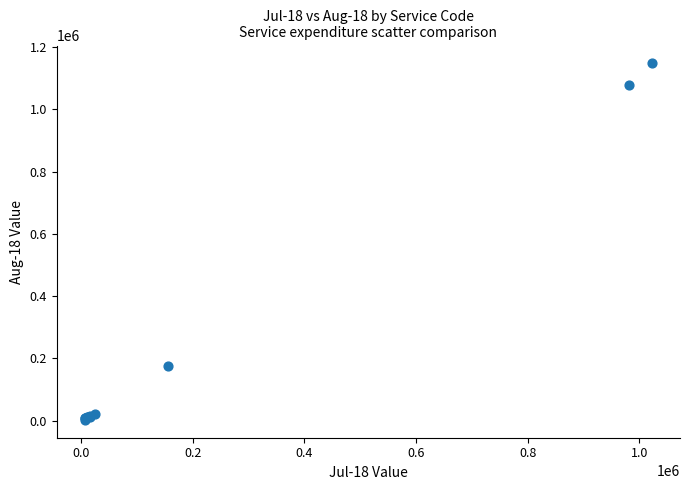

What Y value in the scatter plot is closest to 575085?

175559.7